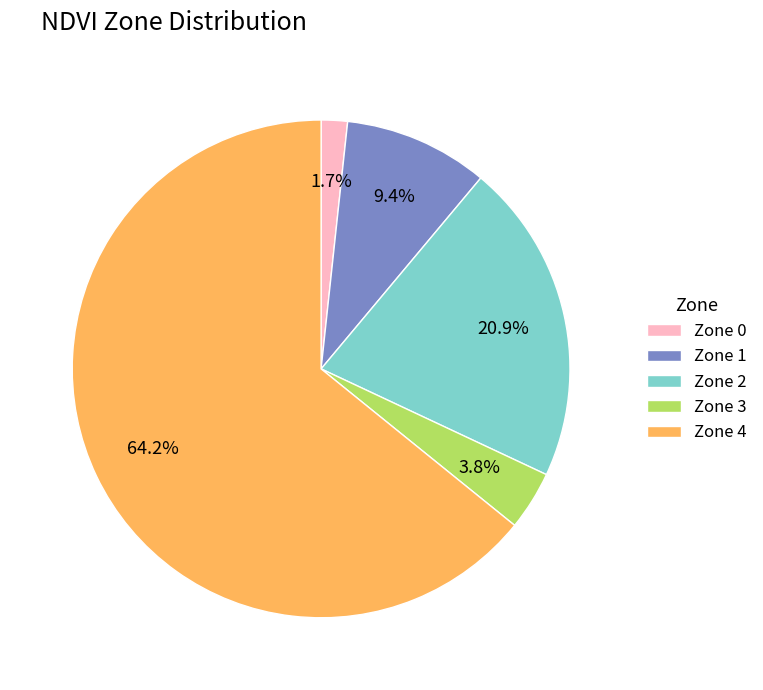

Do Zone 0 and Zone 1 together represent more than half of the pie?

No